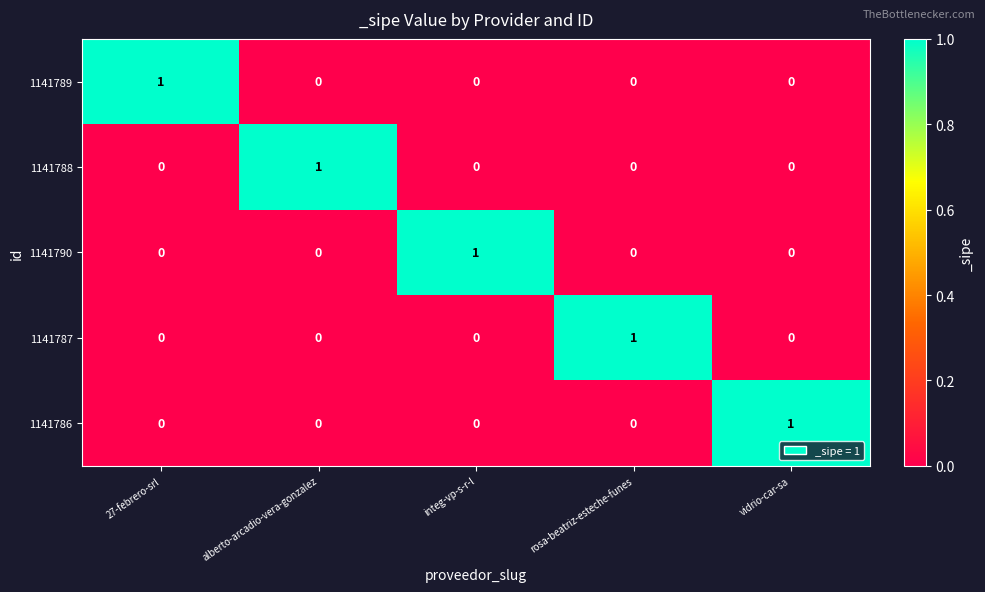

What is the difference between the highest and lowest values at vidrio-car-sa?

1